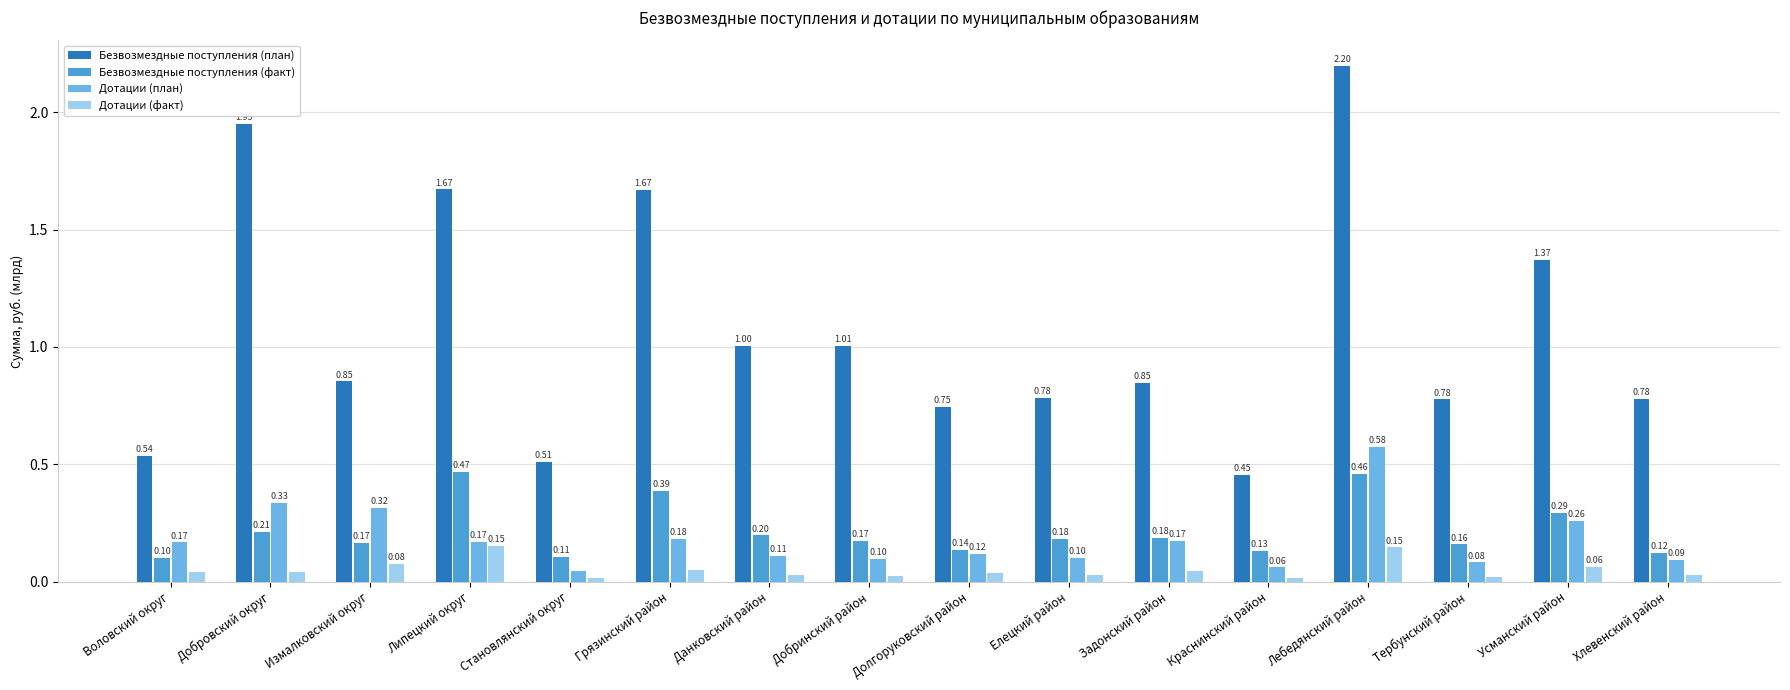

How many bars are there in each group?

4